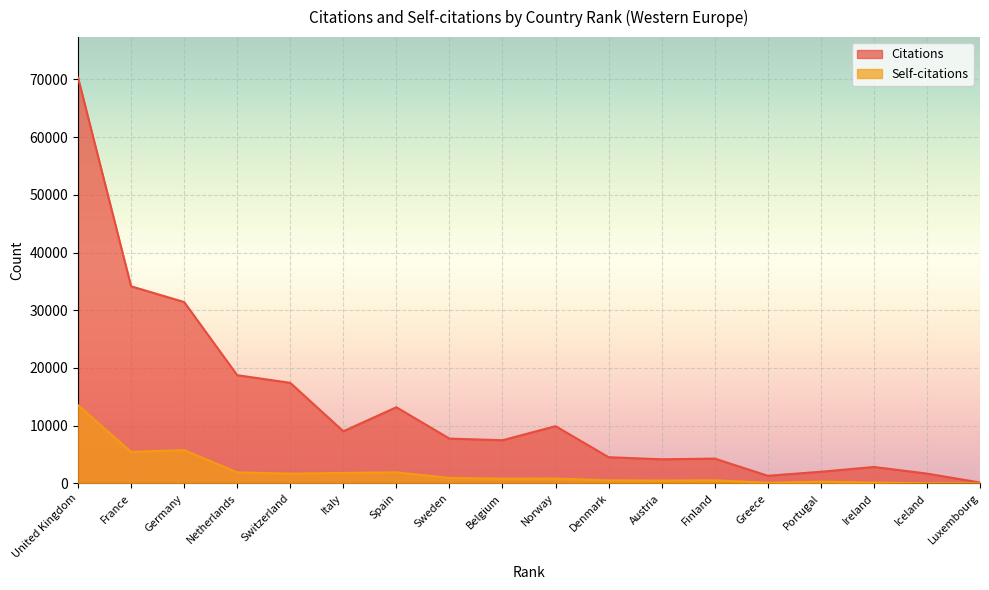

What is the label of the 8th point from the right?

Denmark